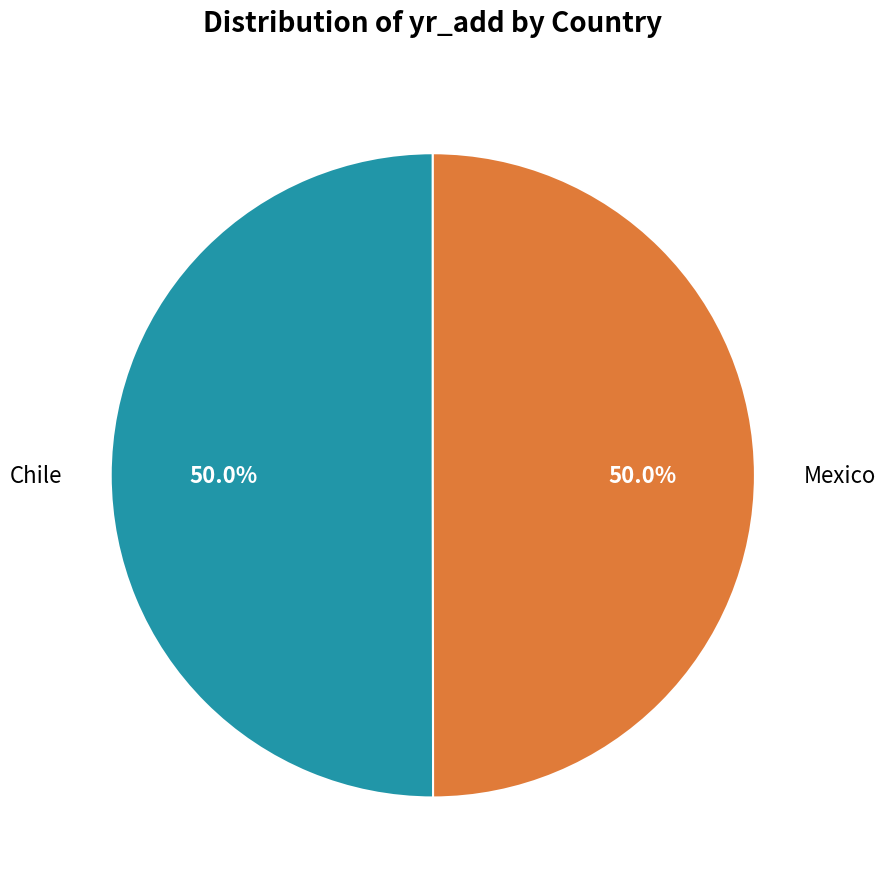

Approximately how many times larger is the value at Chile compared to Mexico?

1.0